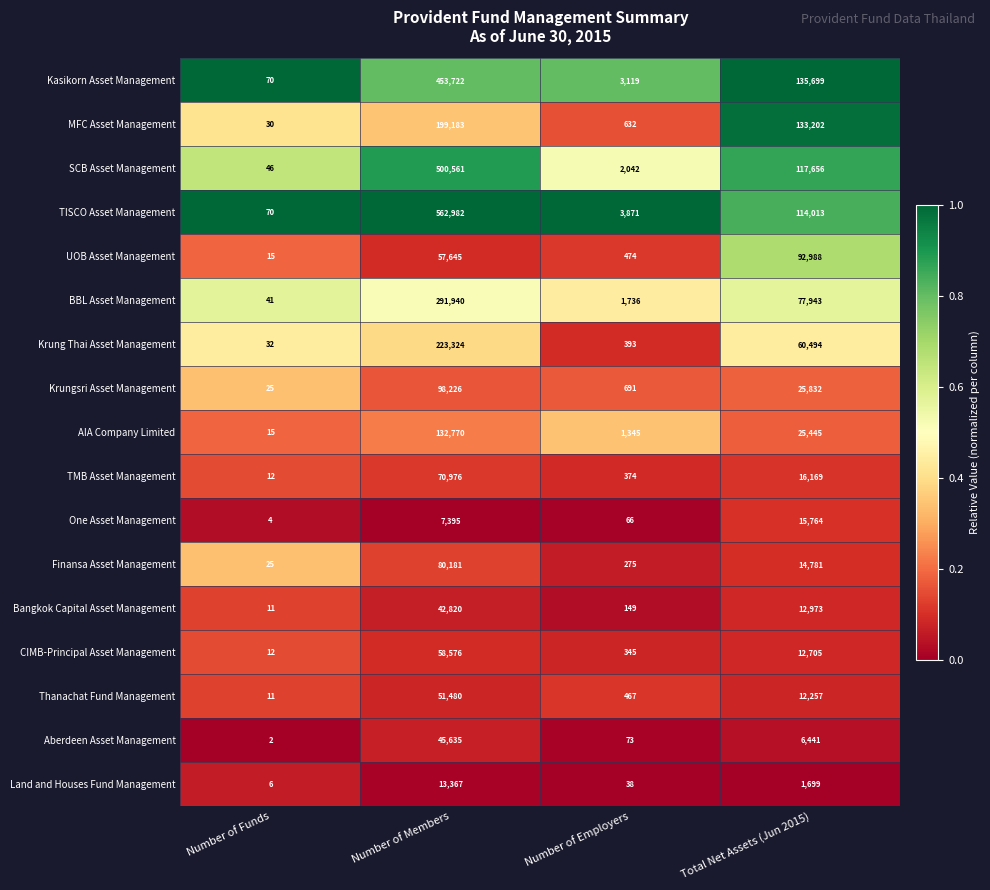

True or false: Kasikorn Asset Management has a value of 70 at Number of Funds.

True